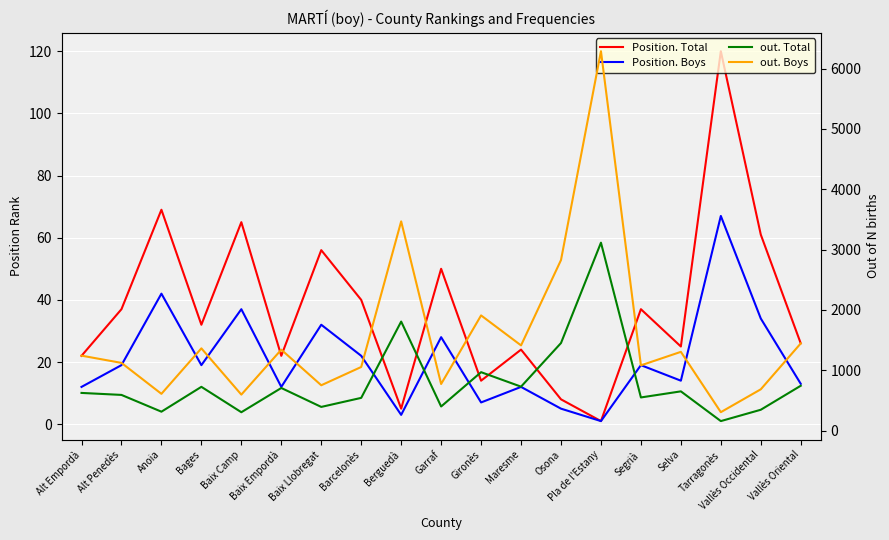

What is the spread (max minus min) of values at Pla de l'Estany?

6288